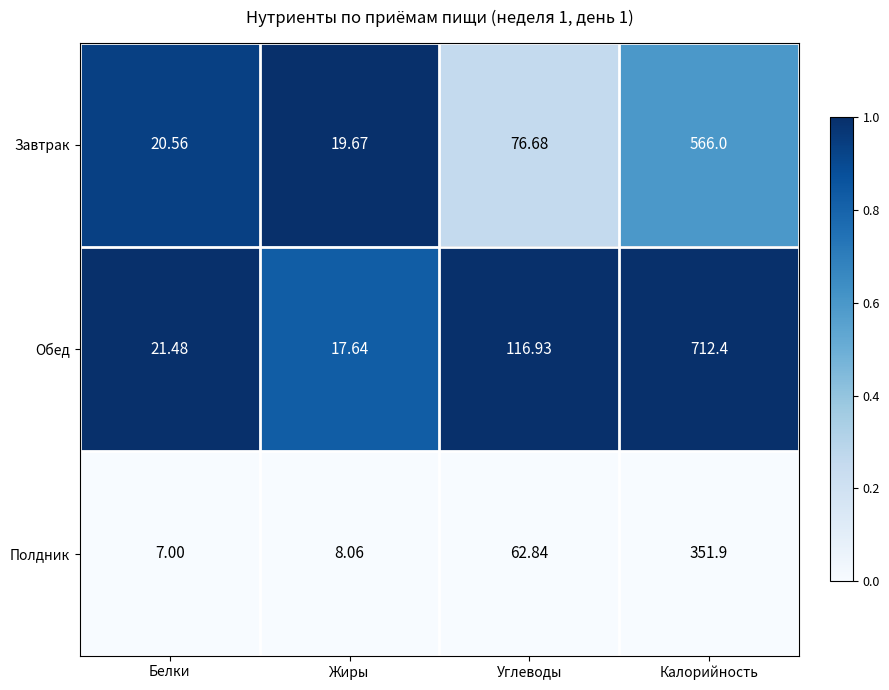

Which series has the widest spread of values?

Обед